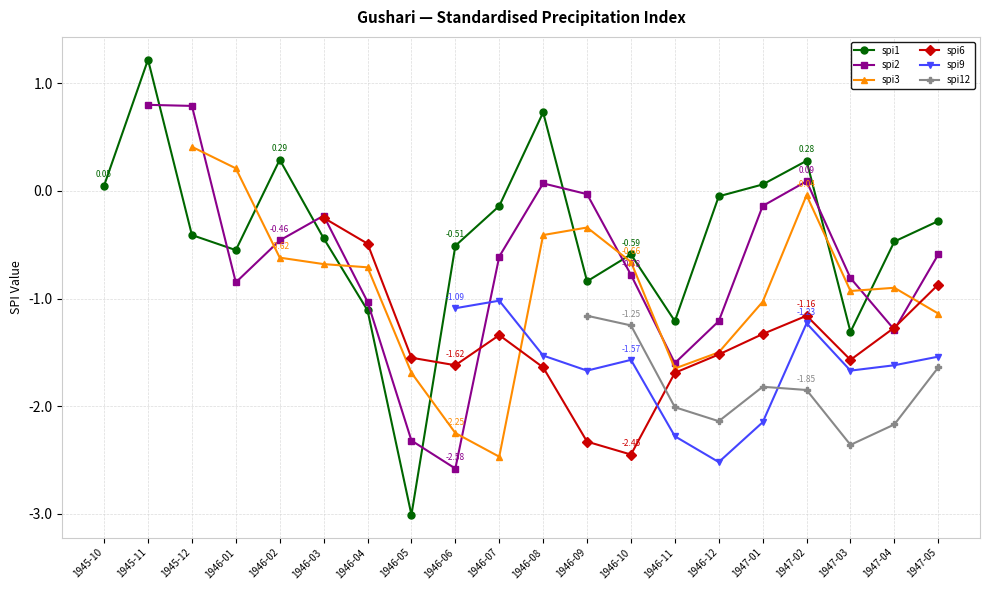

How many categories are shown in the chart?

20